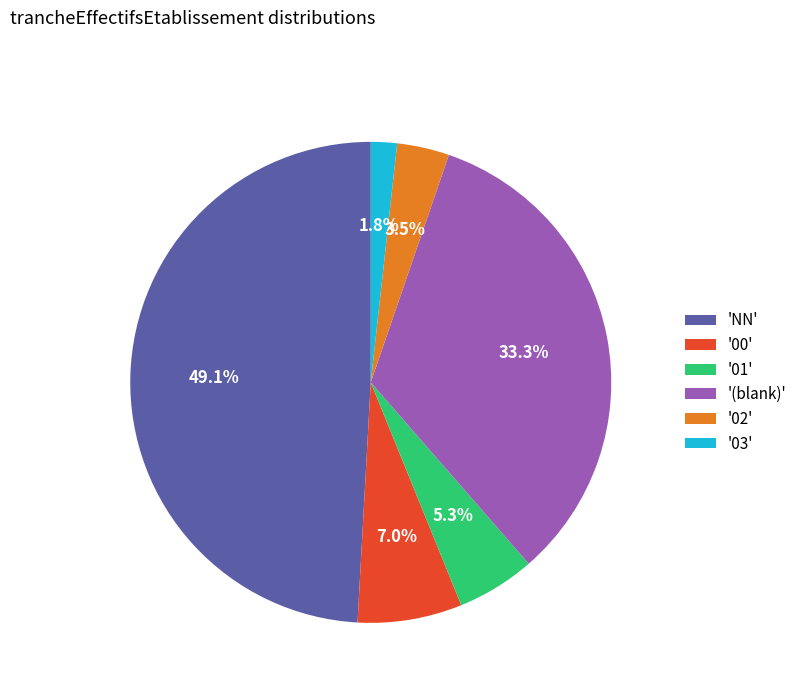

Which category has the biggest portion of the pie?

'NN'